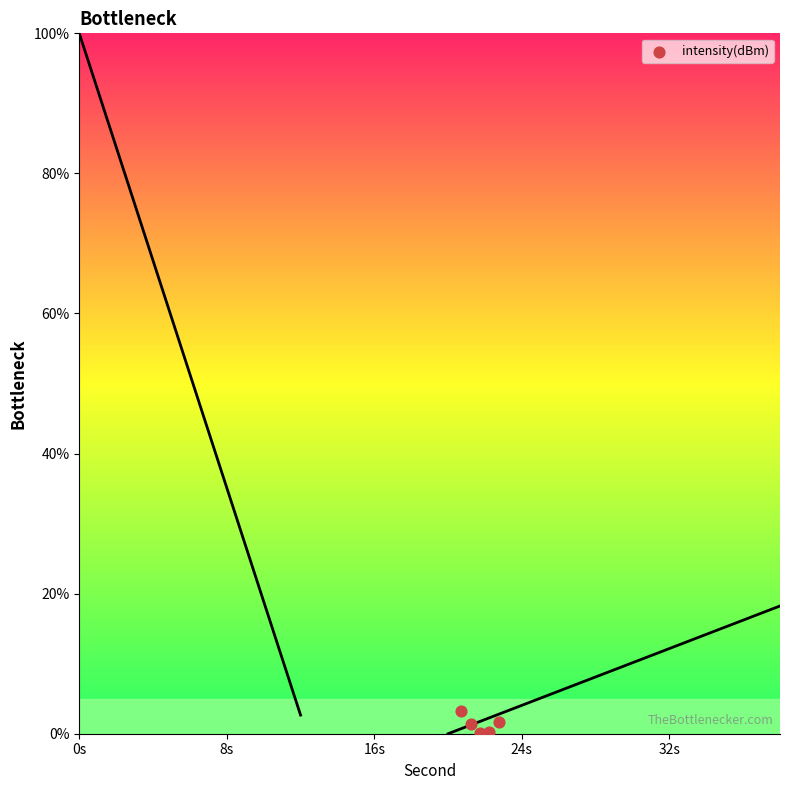

What is the range of X values (max minus min)?

2.0